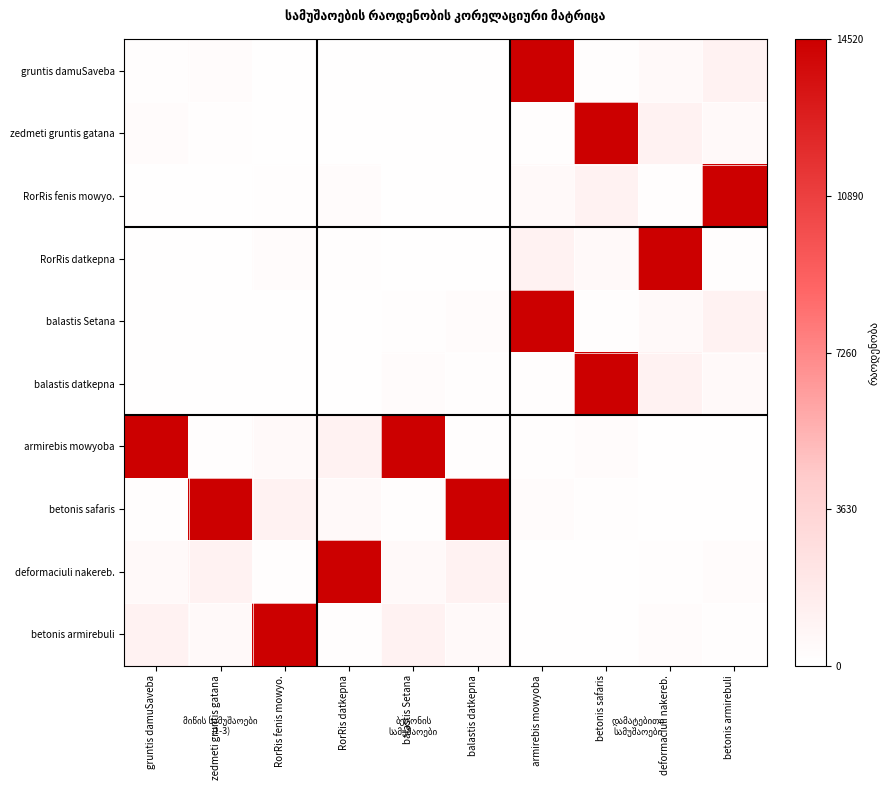

Which label corresponds to the largest value in the chart?

armirebis mowyoba